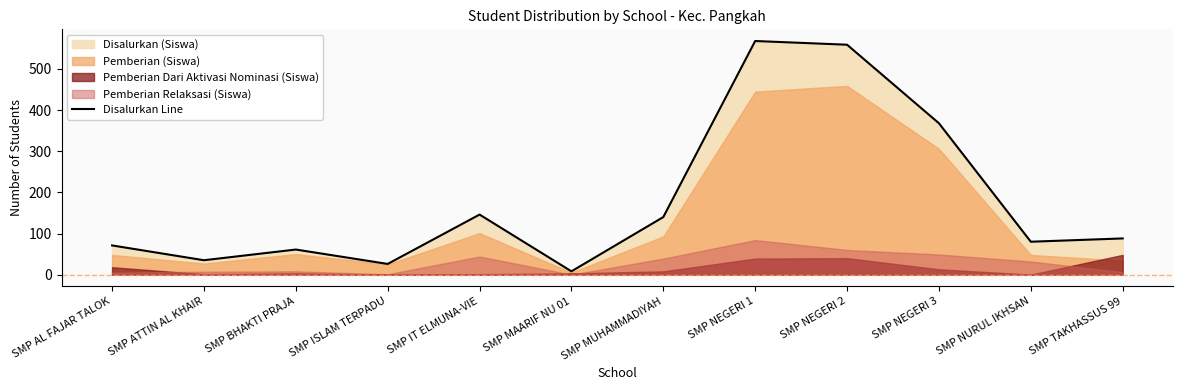

What position from the left is SMP NURUL IKHSAN?

11